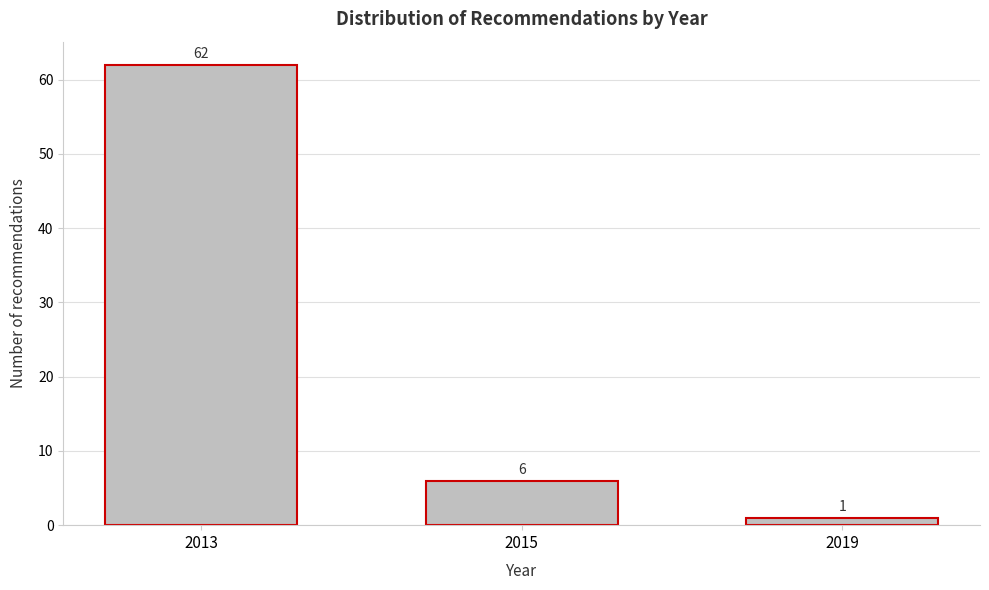

Reading left to right, list all the values displayed in this chart.

62	6	1